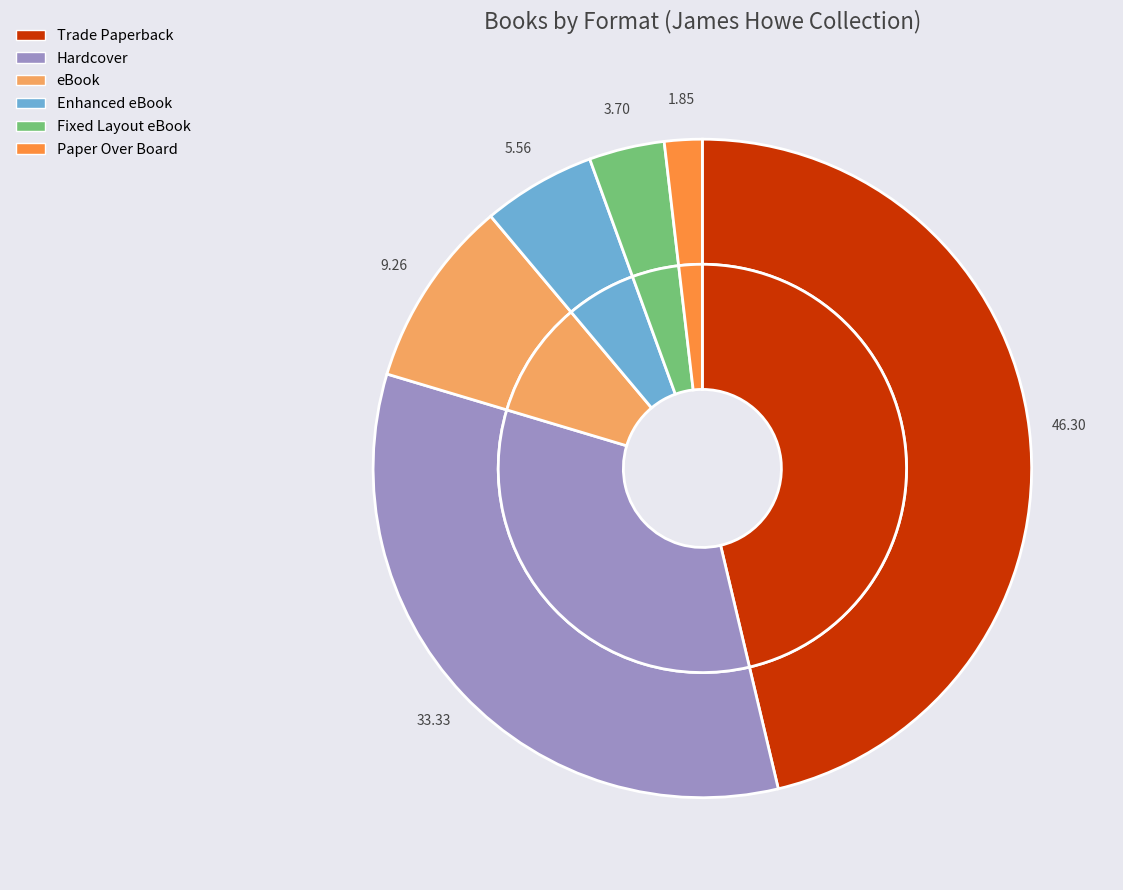

To the nearest percent, what is the average slice percentage?

17%